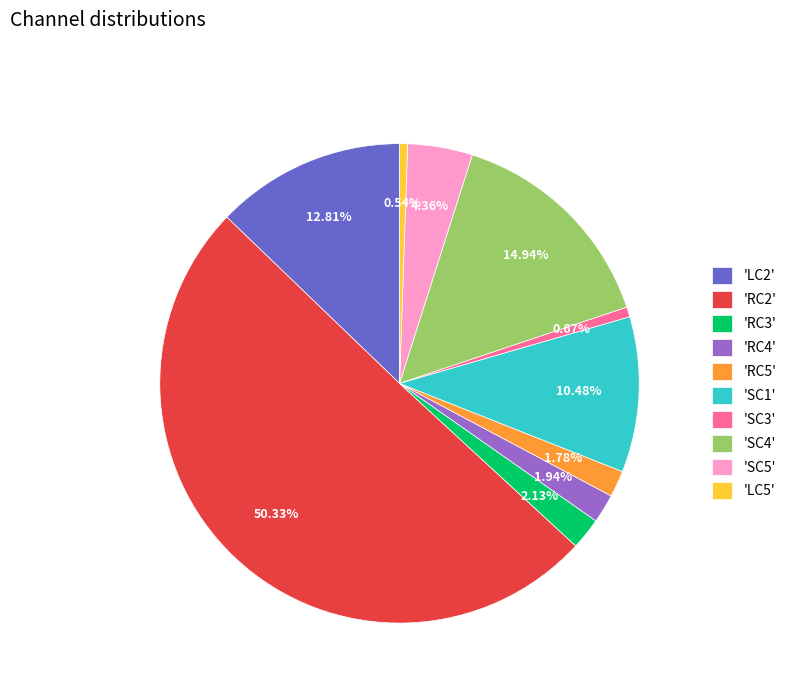

Which has a higher value, 'SC3' or 'RC2'?

'RC2'